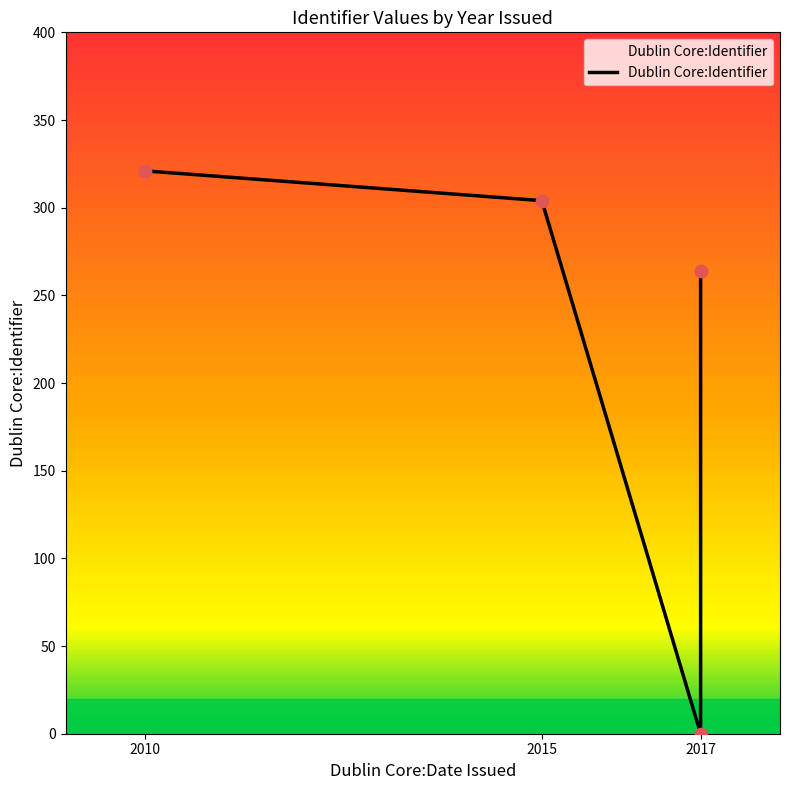

Between 2015 and 2017, which is larger?

2015